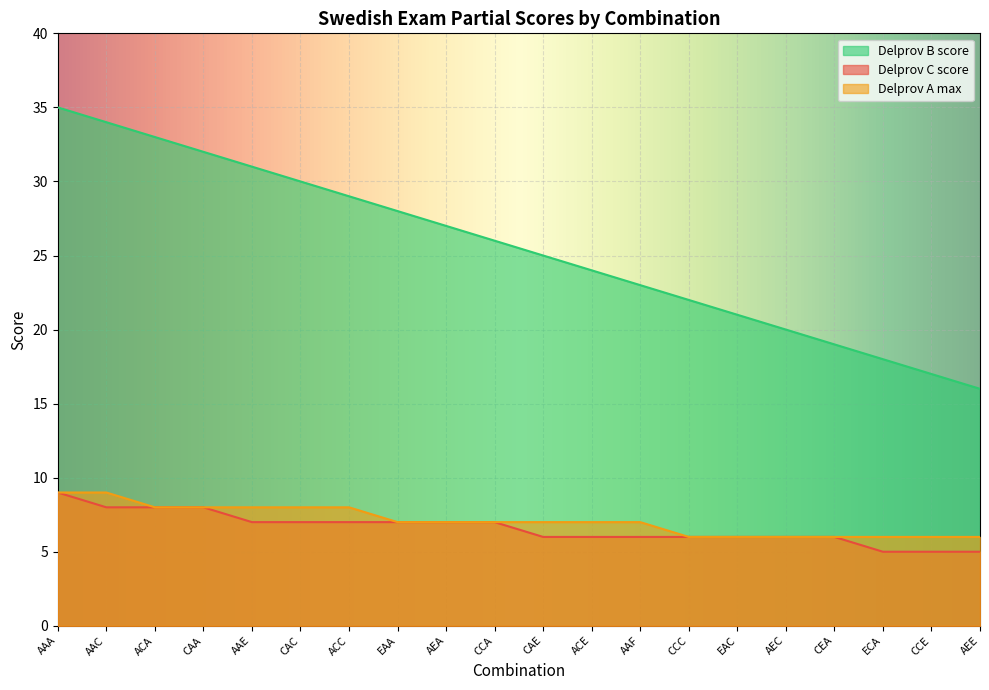

How many Delprov A max values are between 6 and 8?

18